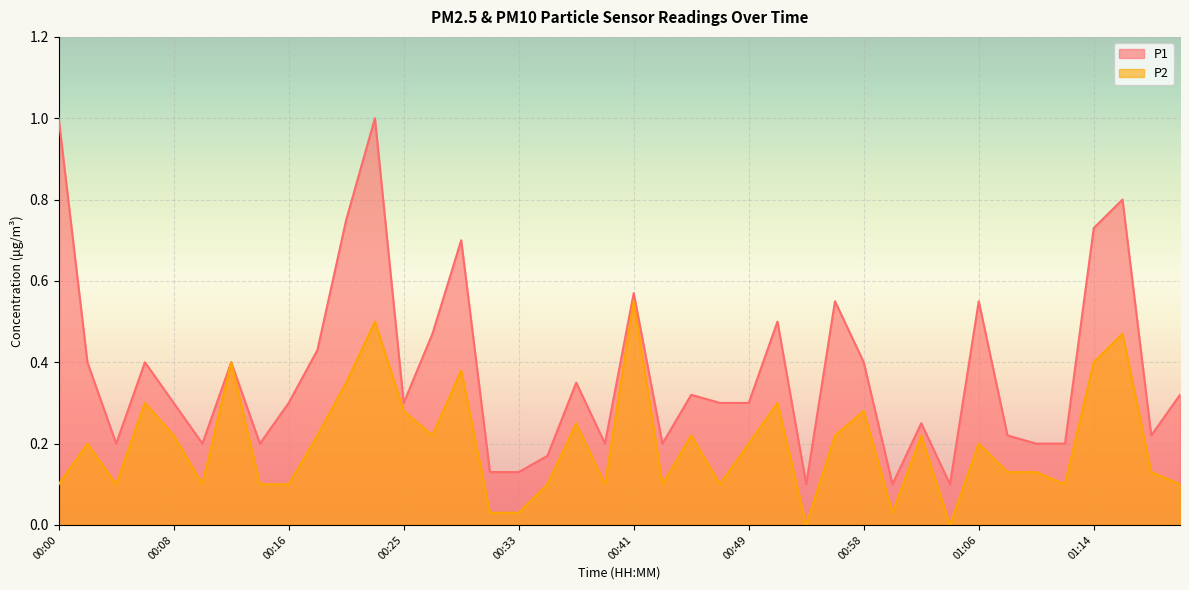

True or false: P2 and P1 intersect in this chart.

False